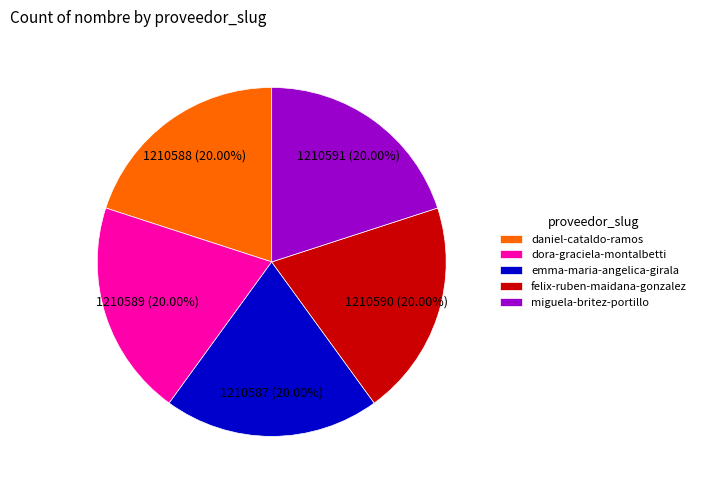

To the nearest percent, what portion does miguela-britez-portillo represent?

20%